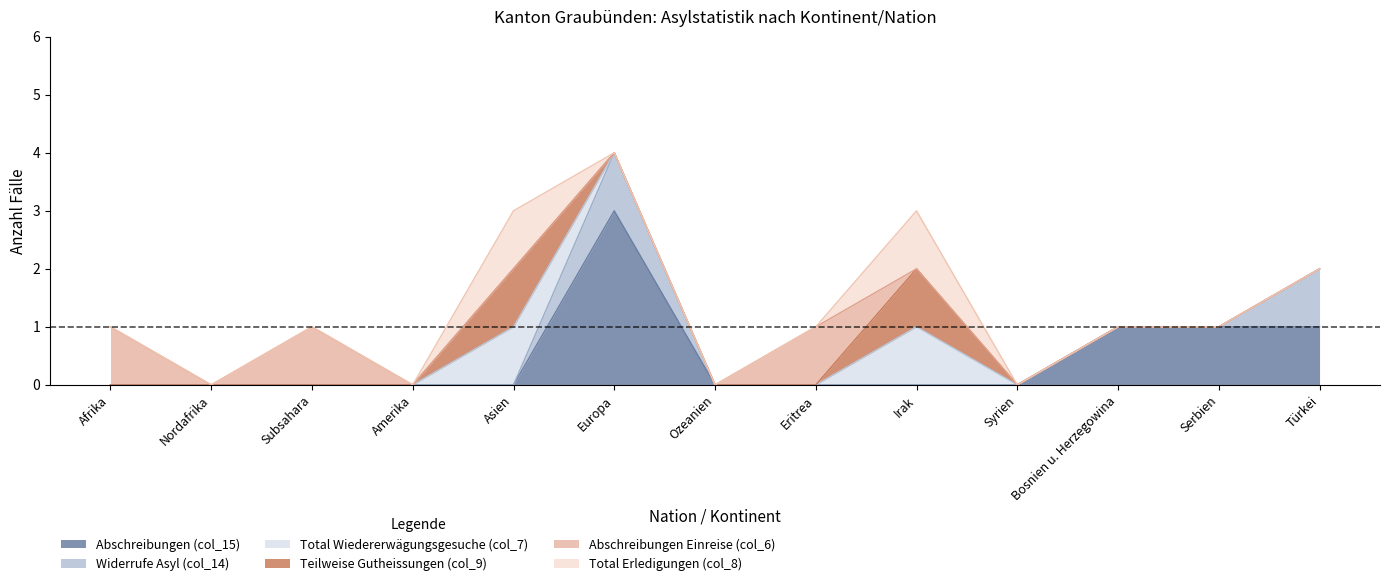

What is the sum of all Total Wiedererwägungsgesuche (col_7) values?

2